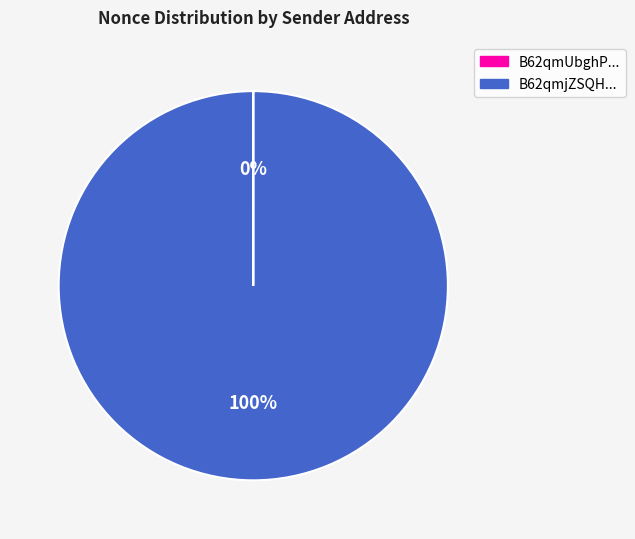

To the nearest percent, what portion does B62qmjZSQH... represent?

100%